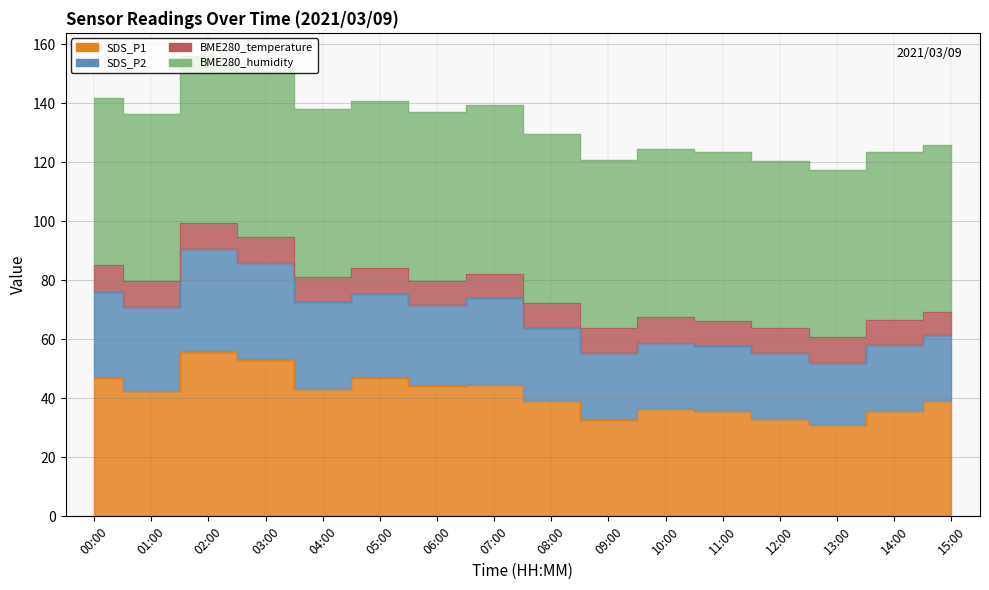

The SDS_P1 series shows 39.0 at 08:00. True or false?

True